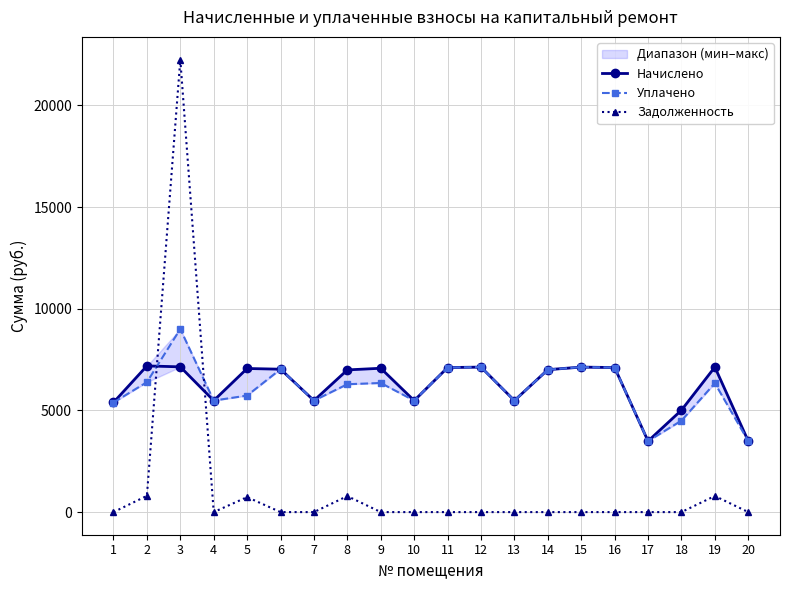

Between which two adjacent categories do Задолженность and Начислено first intersect?

2 and 3